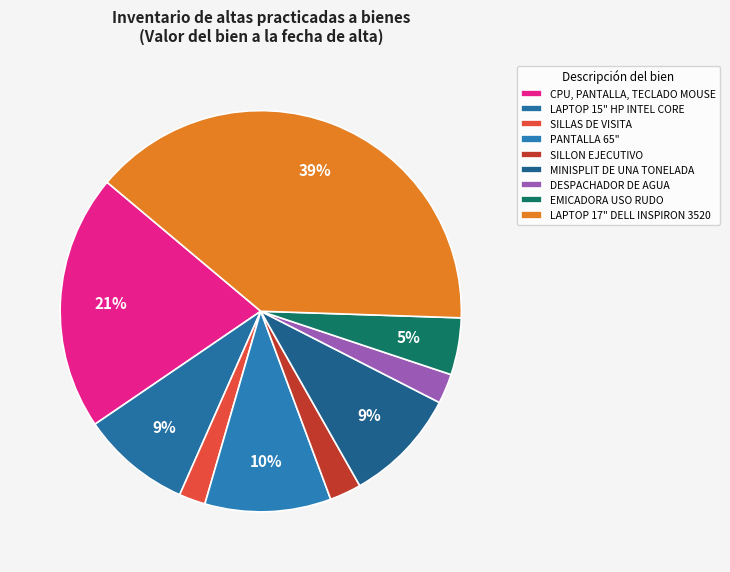

Which category has the smallest portion of the pie?

SILLAS DE VISITA